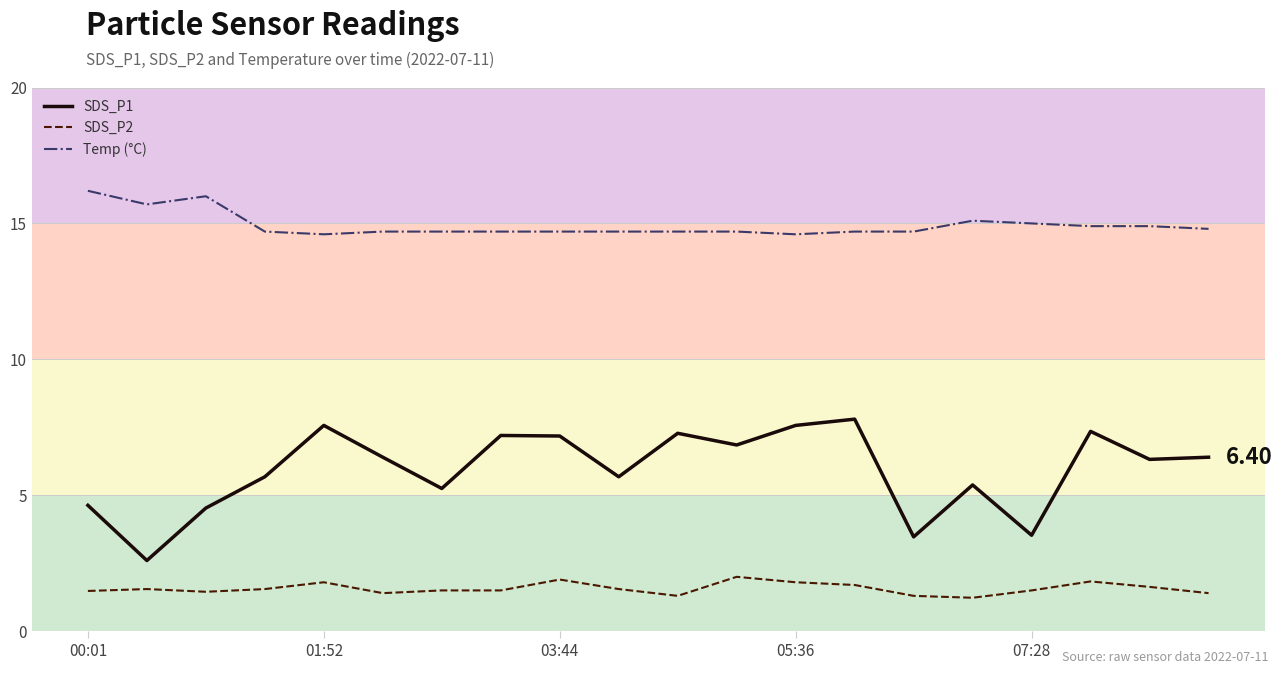

How many categories are shown in the chart?

20